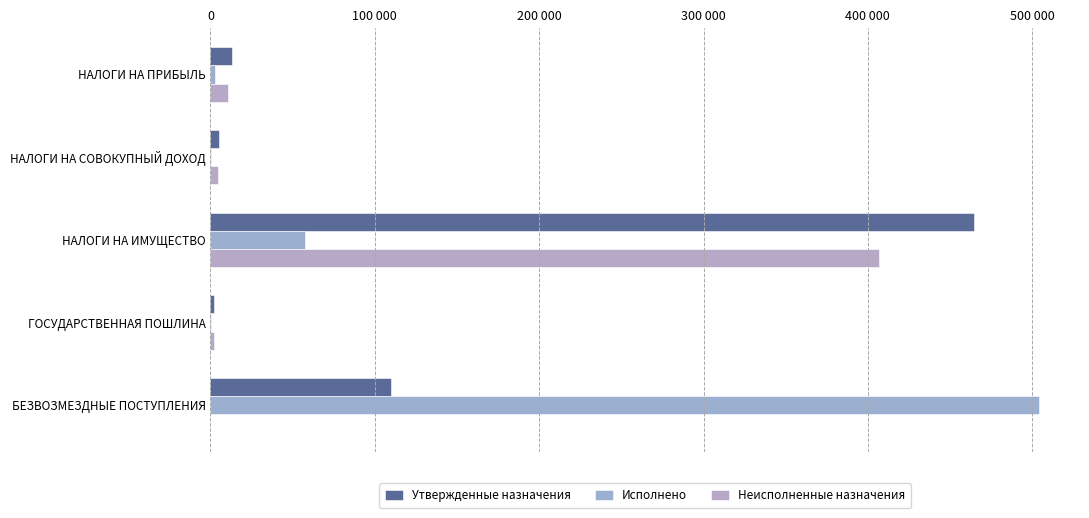

At how many categories does at least one series exceed 121596?

2